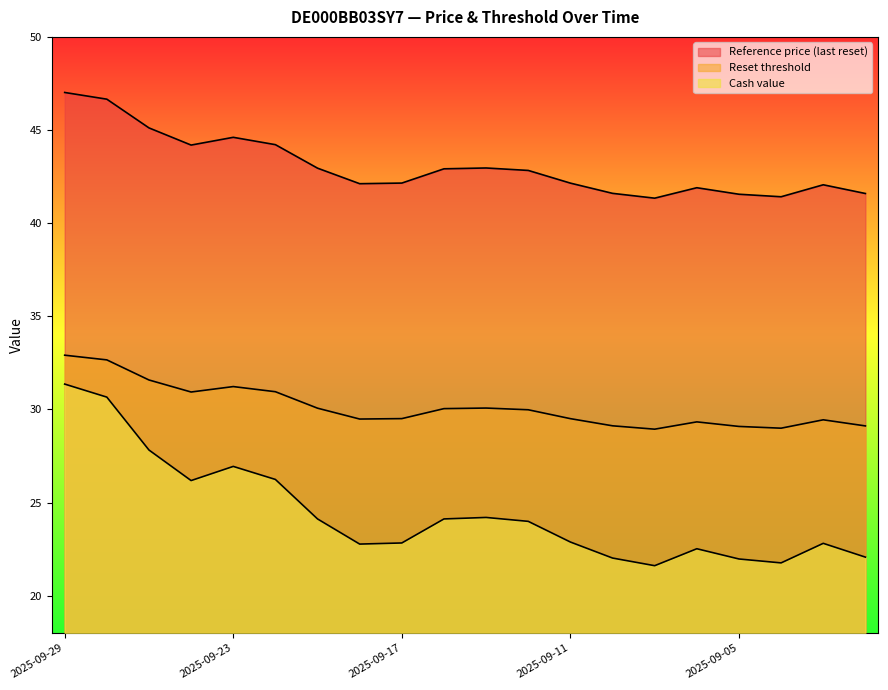

Which category has the highest value across all series?

2025-09-29